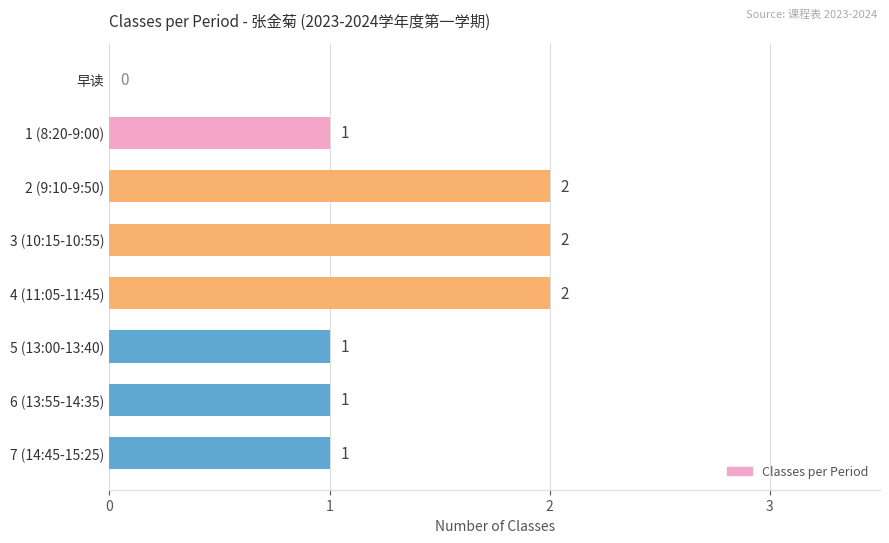

What is the ratio of the value at 5 (13:00-13:40) to the value at 4 (11:05-11:45)?

0.5